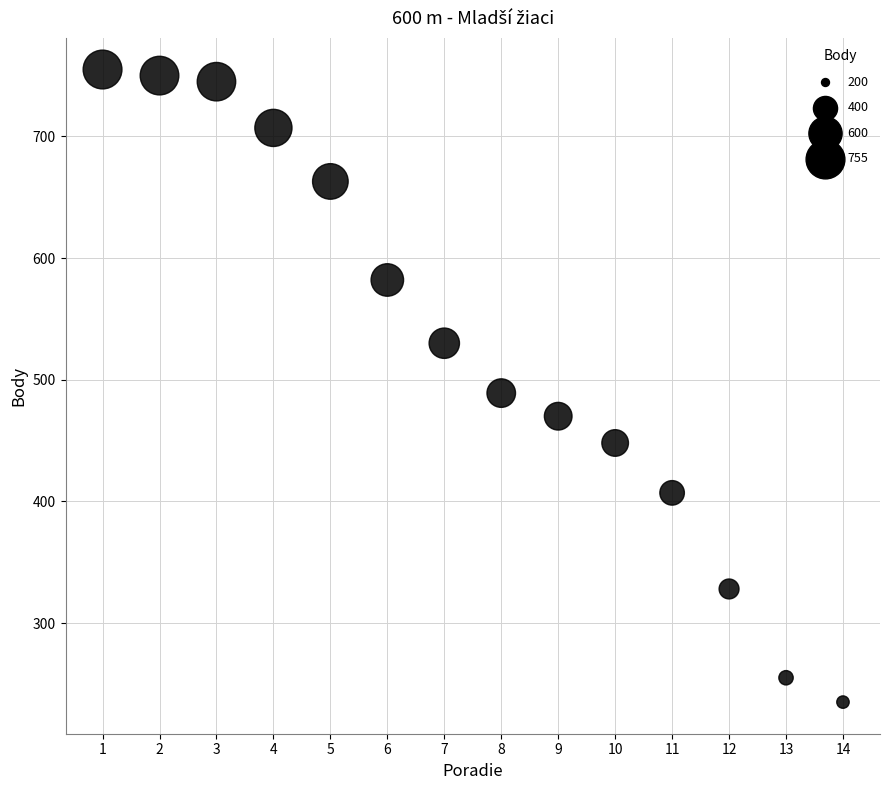

What is the range of Y values (max minus min)?

520